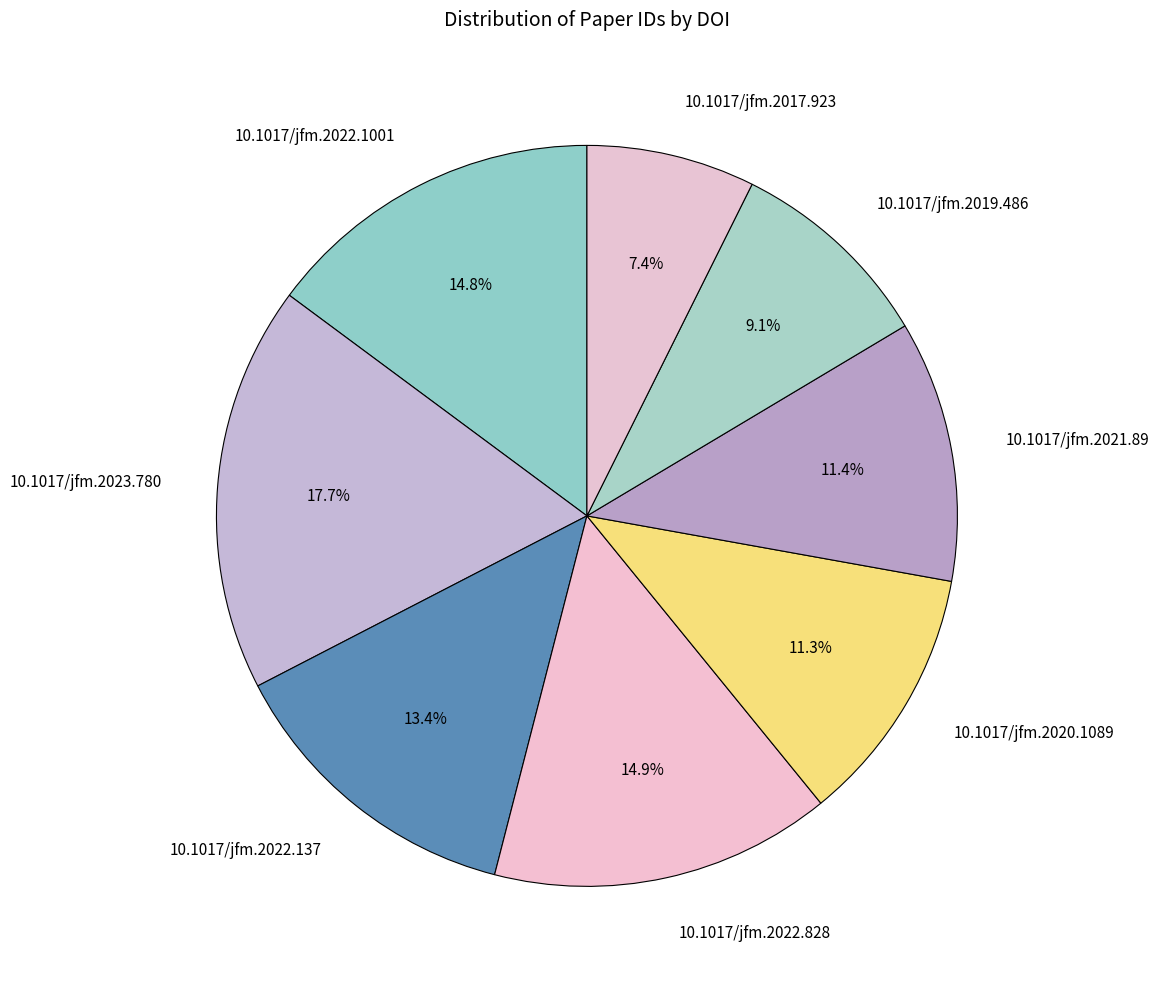

True or false: 10.1017/jfm.2022.1001 accounts for 15% of the total.

True